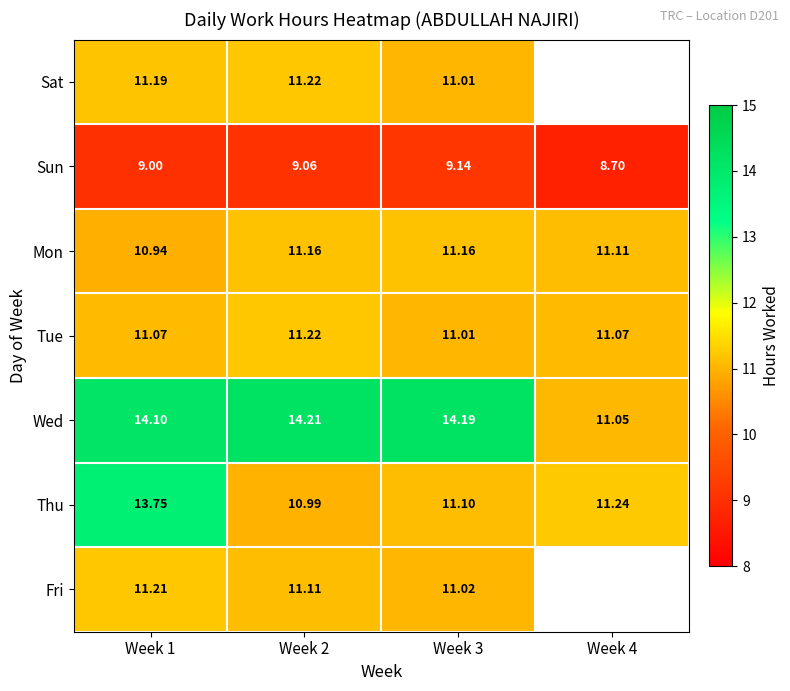

Which category has the highest value across all series?

Week 2